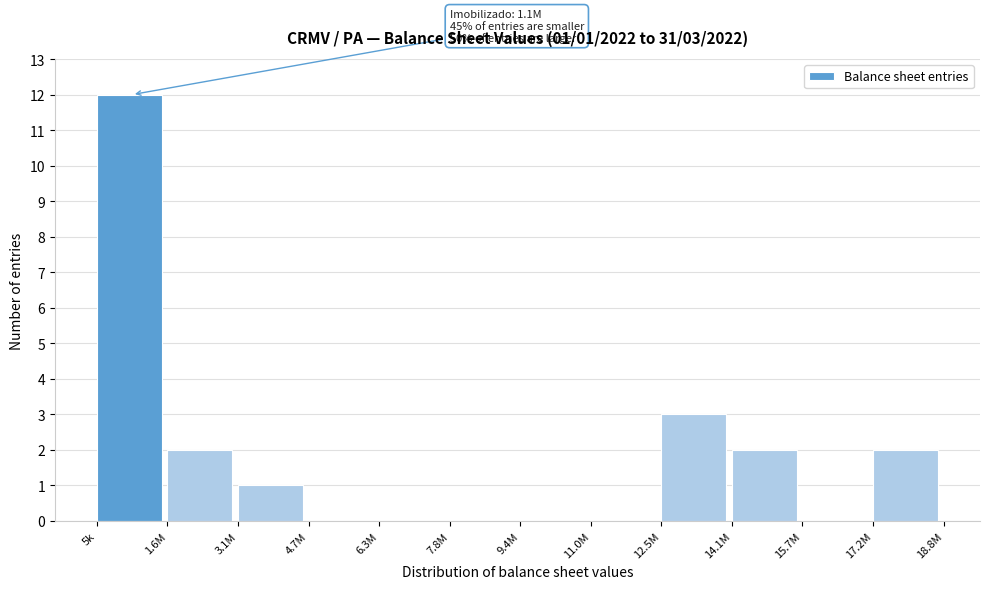

Reading left to right, list all the values displayed in this chart.

5k=12	1.6M=2	3.1M=1	4.7M=0	6.3M=0	7.8M=0	9.4M=0	11.0M=0	12.5M=3	14.1M=2	15.7M=0	17.2M=2